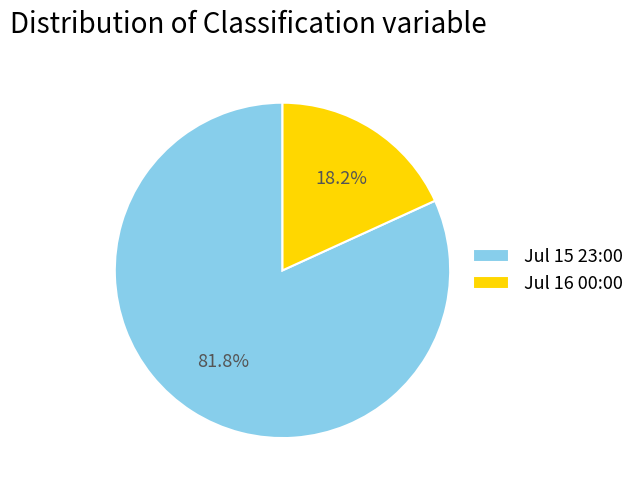

Approximately how many times larger is the value at Jul 15 23:00 compared to Jul 16 00:00?

4.5